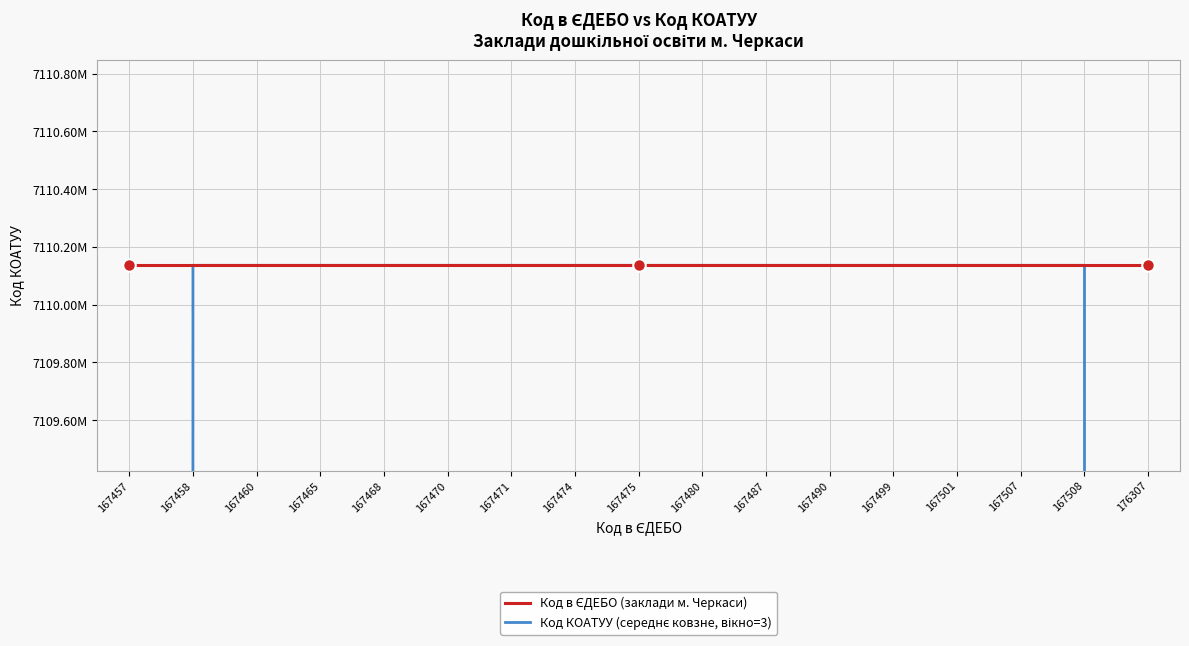

Reading right to left, list all the values displayed in this chart.

Код в ЄДЕБО (заклади м. Черкаси): 7110.1	7110.1	7110.1	7110.1	7110.1	7110.1	7110.1	7110.1	7110.1	7110.1	7110.1	7110.1	7110.1	7110.1	7110.1	7110.1	7110.1
Код КОАТУУ (середнє ковзне, вікно=3): 4740.1	7110.1	7110.1	7110.1	7110.1	7110.1	7110.1	7110.1	7110.1	7110.1	7110.1	7110.1	7110.1	7110.1	7110.1	7110.1	4740.1